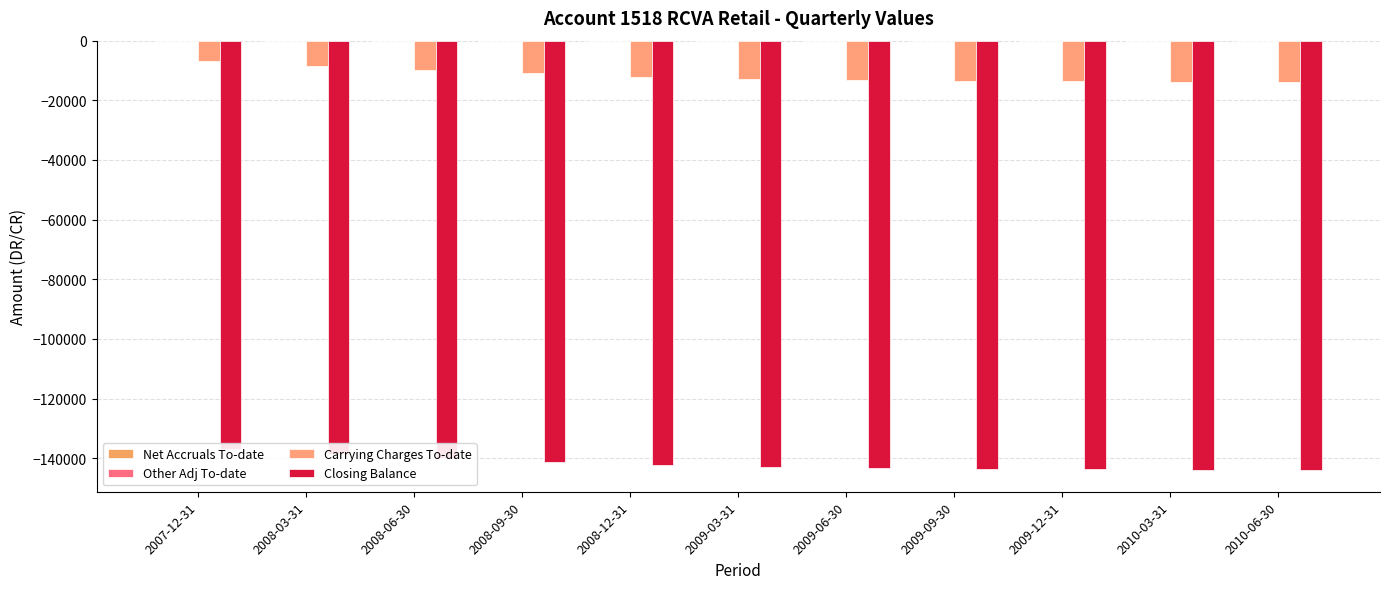

At 2008-12-31, list the series in order from largest to smallest.

Net Accruals To-date, Other Adj To-date, Carrying Charges To-date, Closing Balance